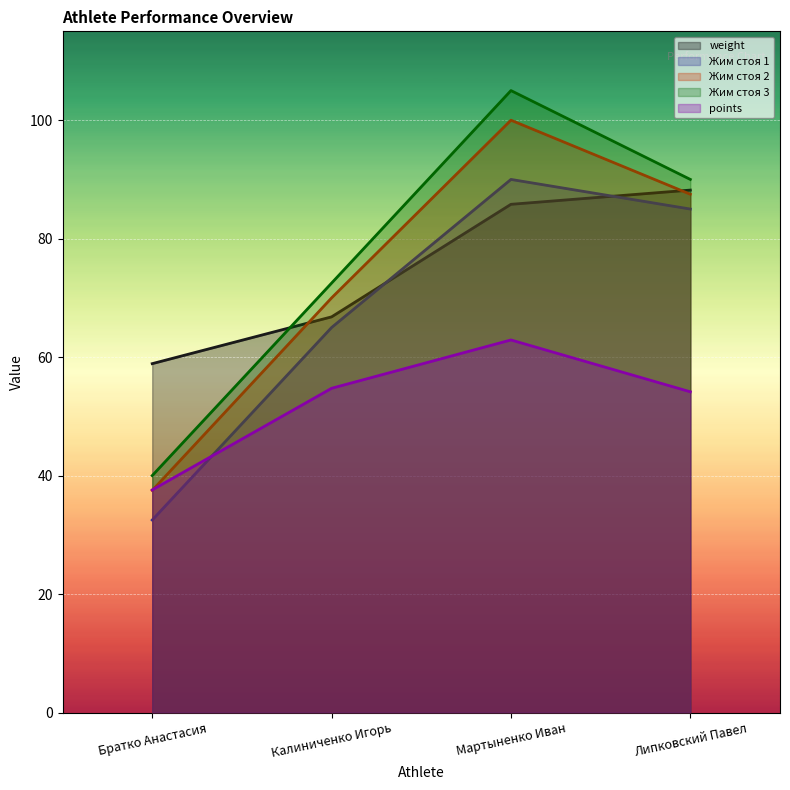

Which category has the highest value in the Жим стоя 1 series?

Мартыненко Иван